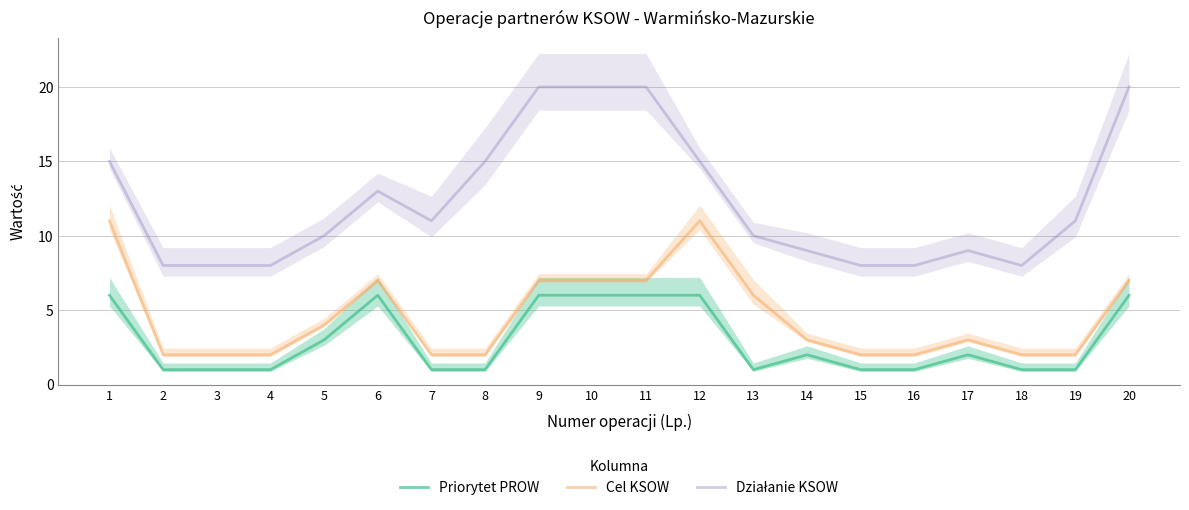

Rank the series by their average value, from lowest to highest.

Priorytet PROW, Cel KSOW, Działanie KSOW